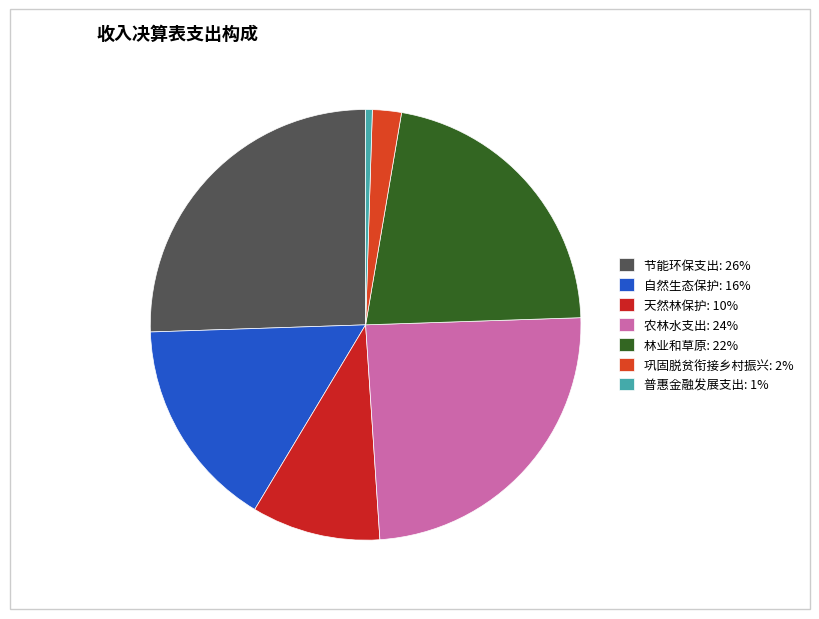

Does any single category account for the majority?

No